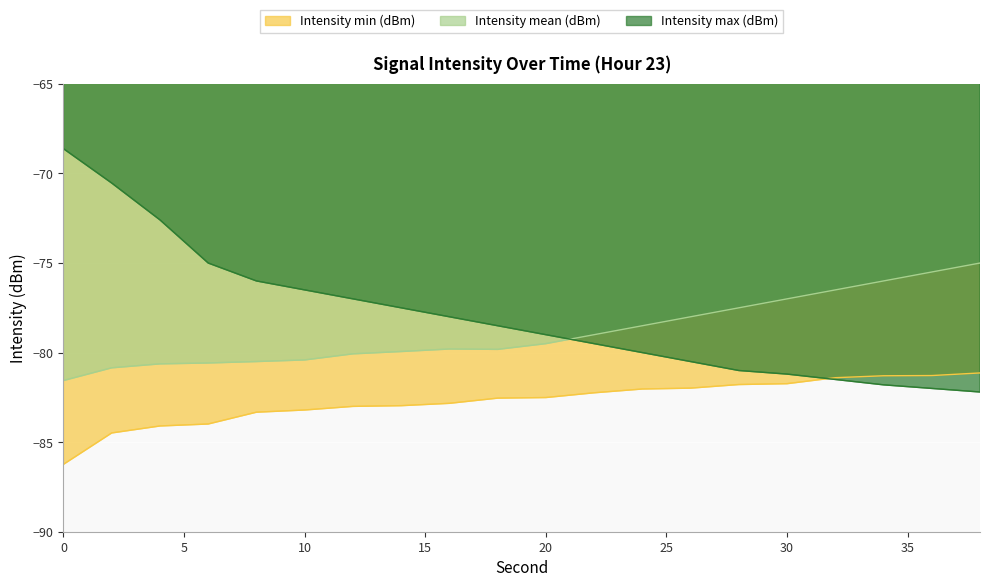

What is the approximate value of Intensity mean (dBm) at 14?

-79.9